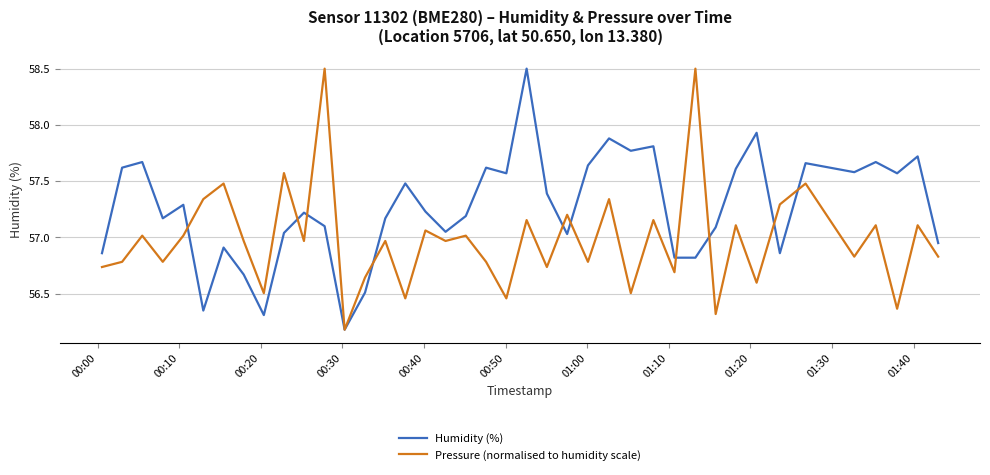

What is the lowest value of the Humidity (%) series?

56.2